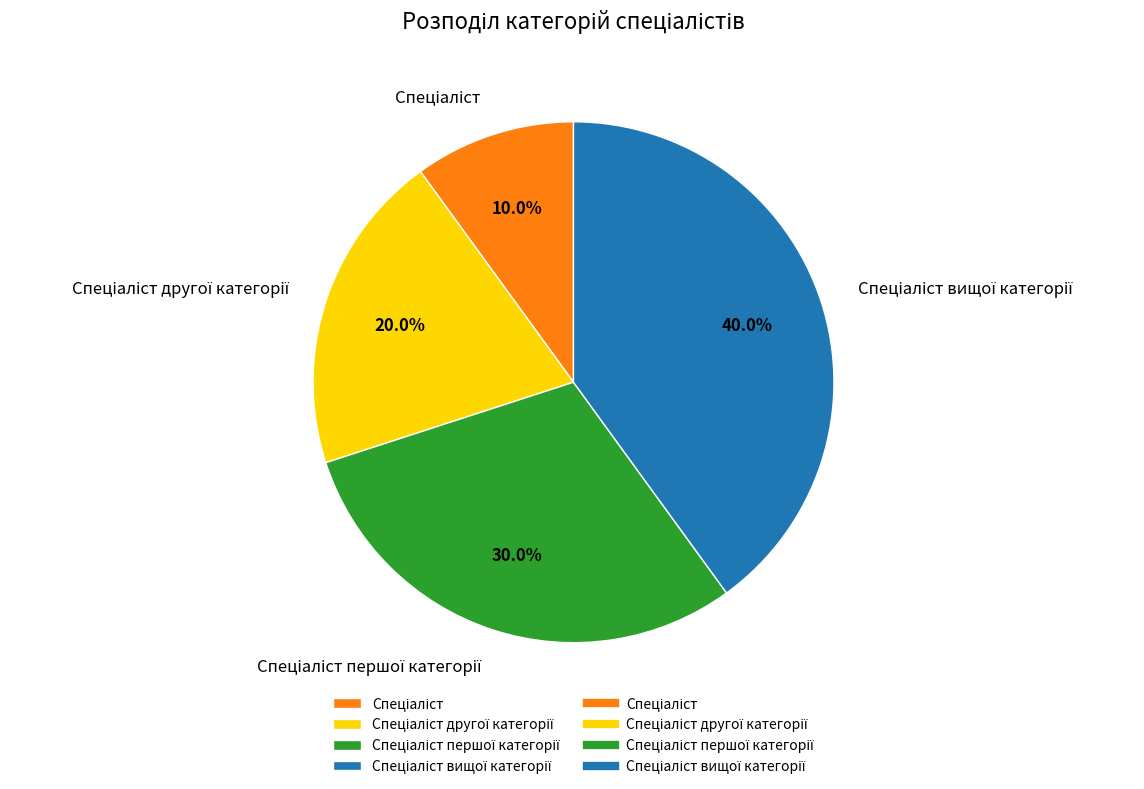

Is there any slice that represents more than half of the pie?

No